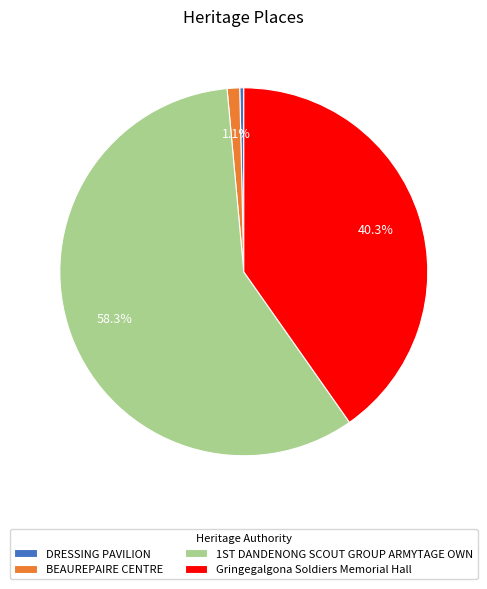

Which category has the smallest portion of the pie?

DRESSING PAVILION